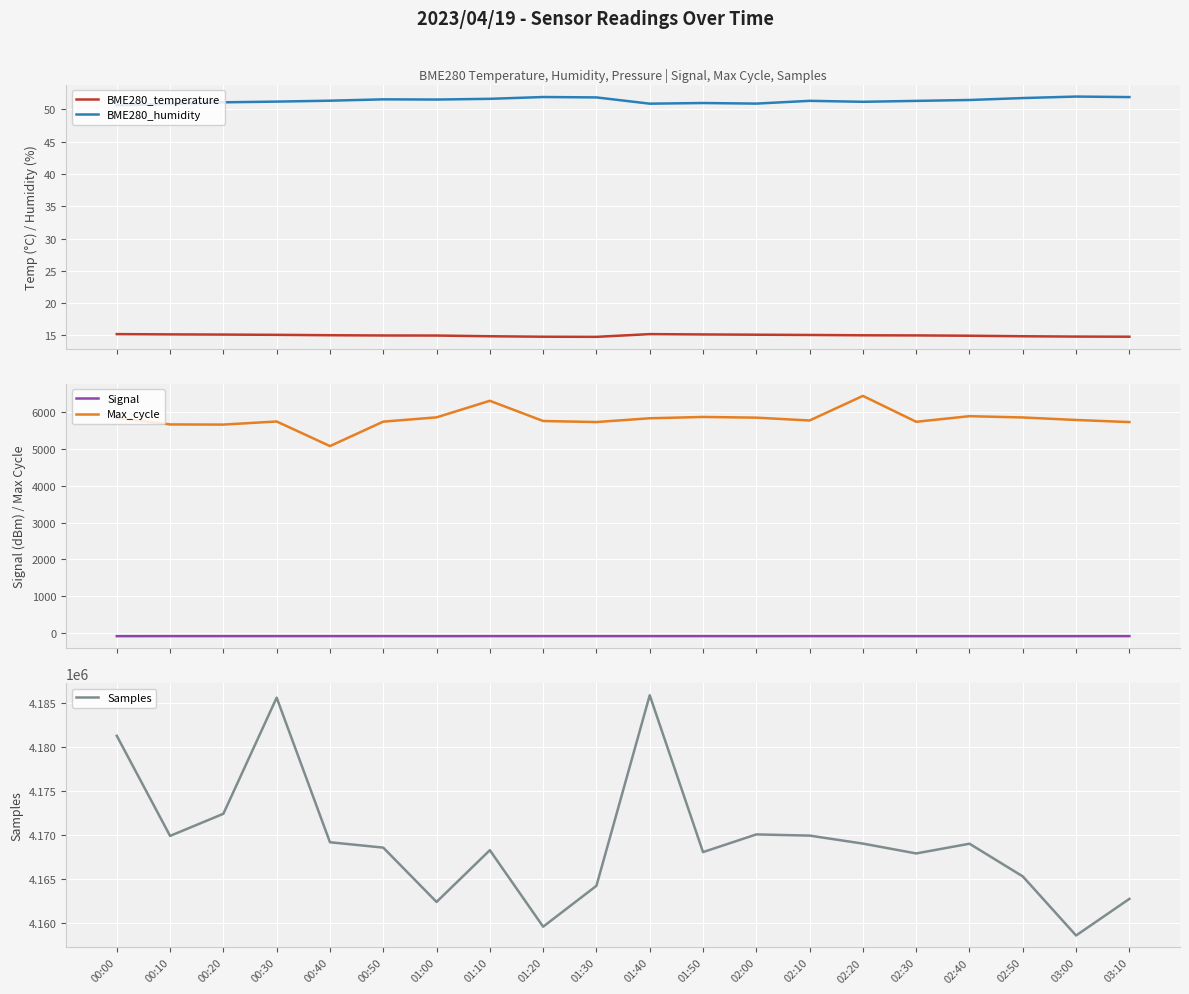

At which category is the sum across all series the highest?

01:40